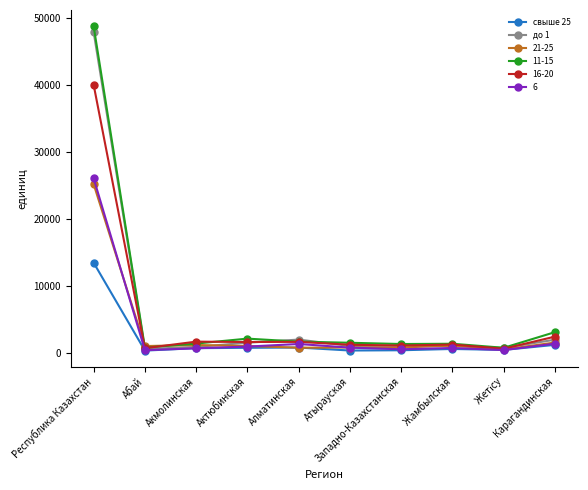

Which series has the widest spread of values?

11-15